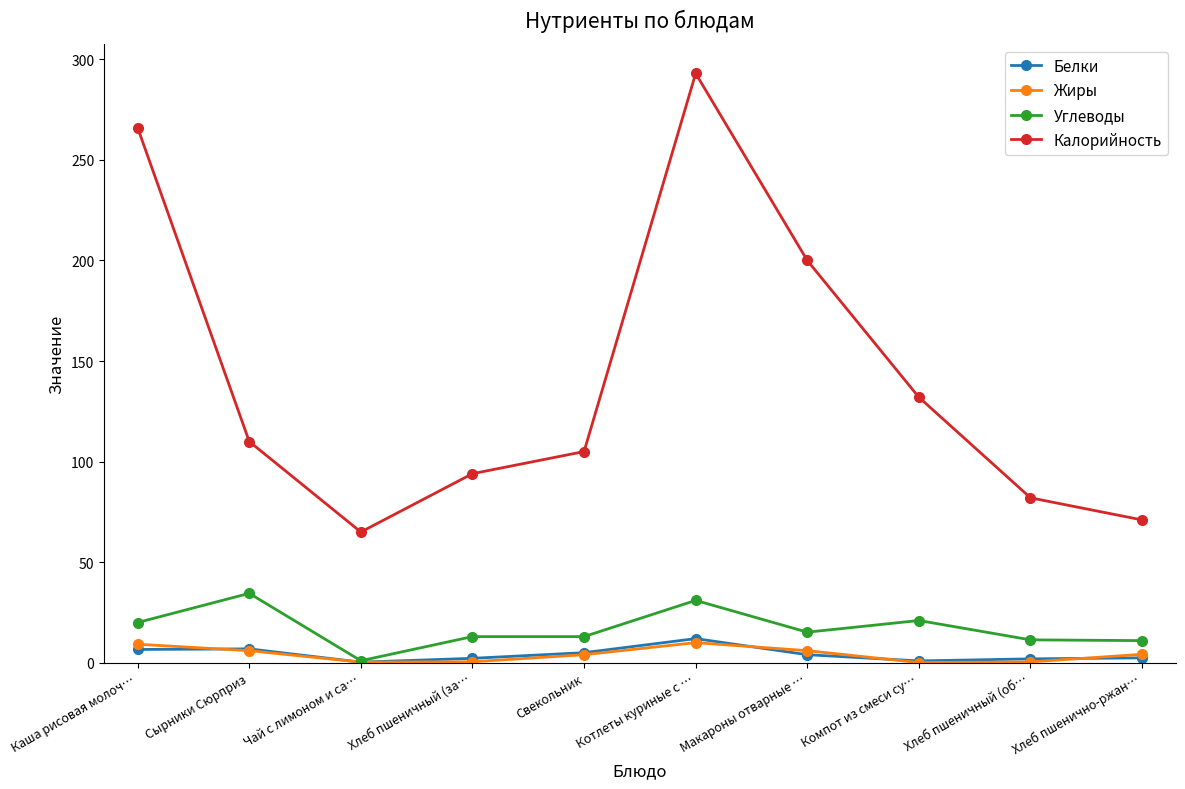

True or false: Калорийность and Жиры intersect in this chart.

False